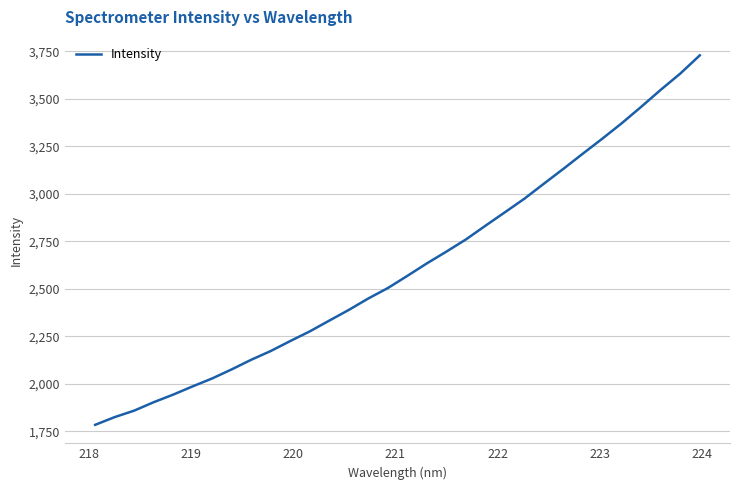

Does the chart display data point markers on the line(s)?

No